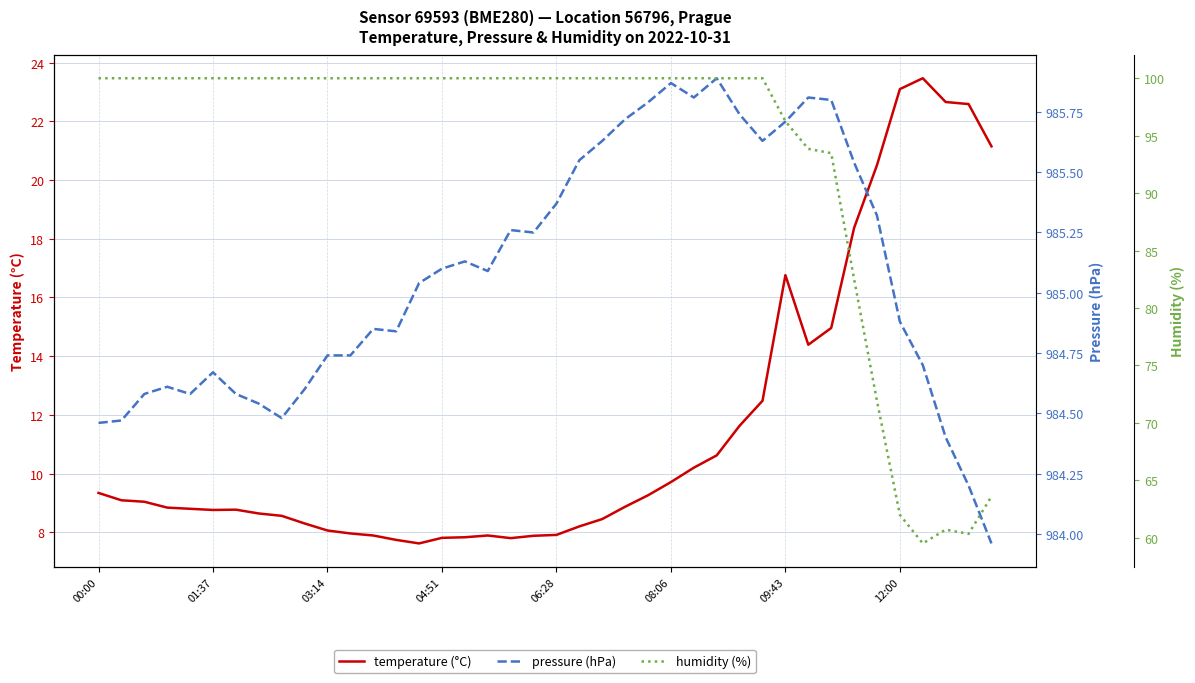

Does the chart display data point markers on the line(s)?

No